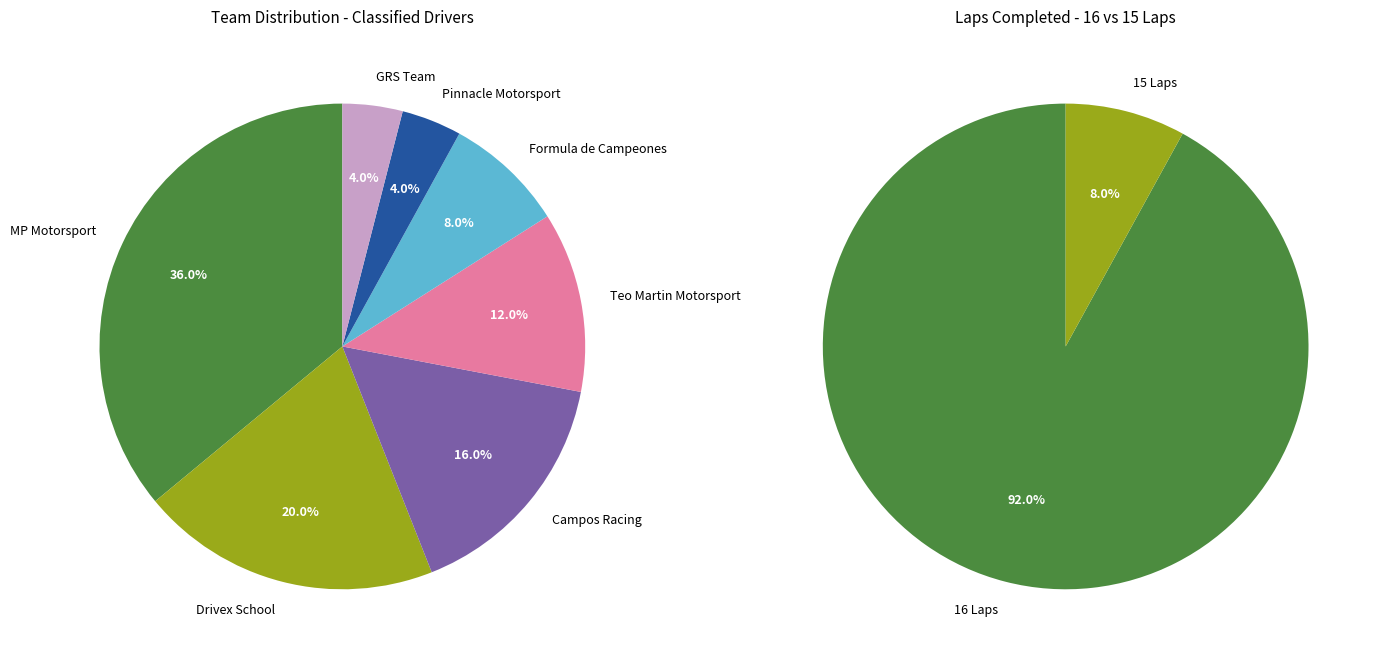

What portion of the pie excludes GRS Team?

96.0%